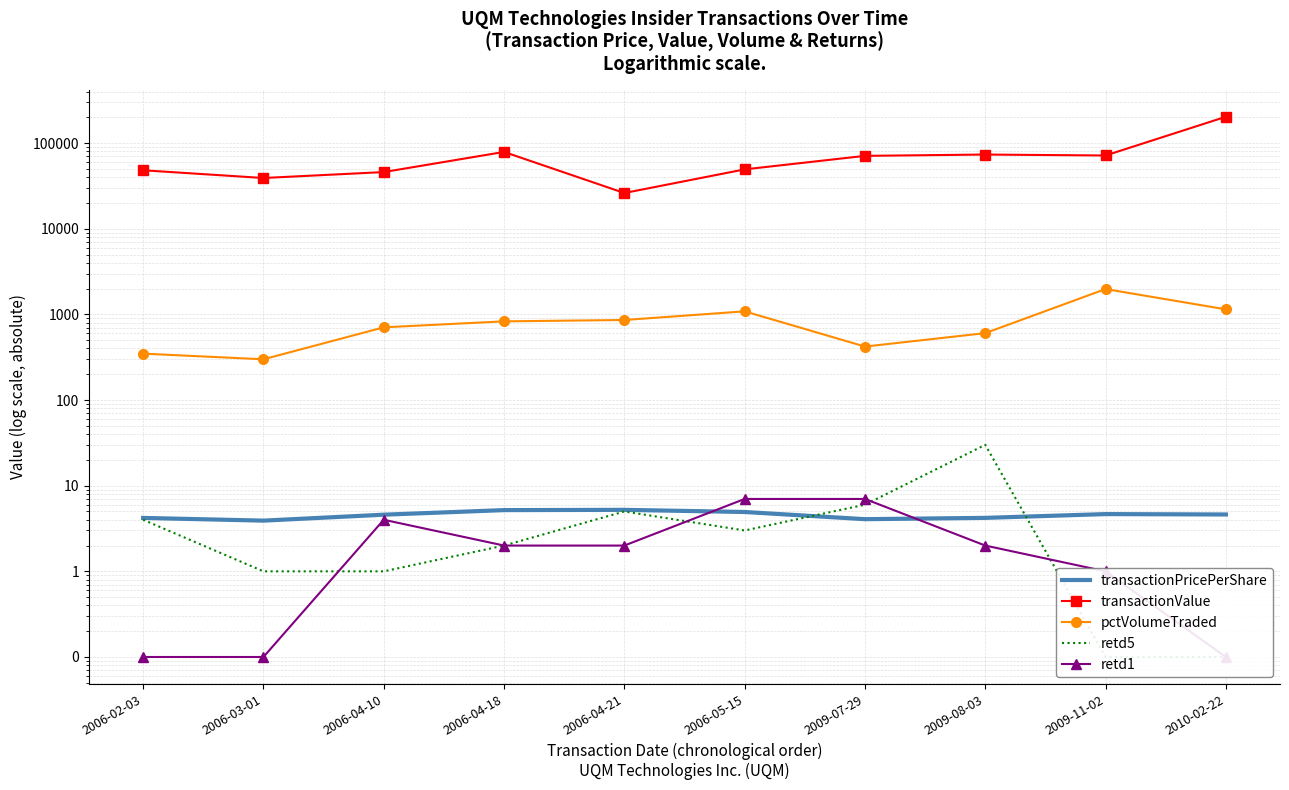

How many interior local peaks does the transactionValue series have?

2